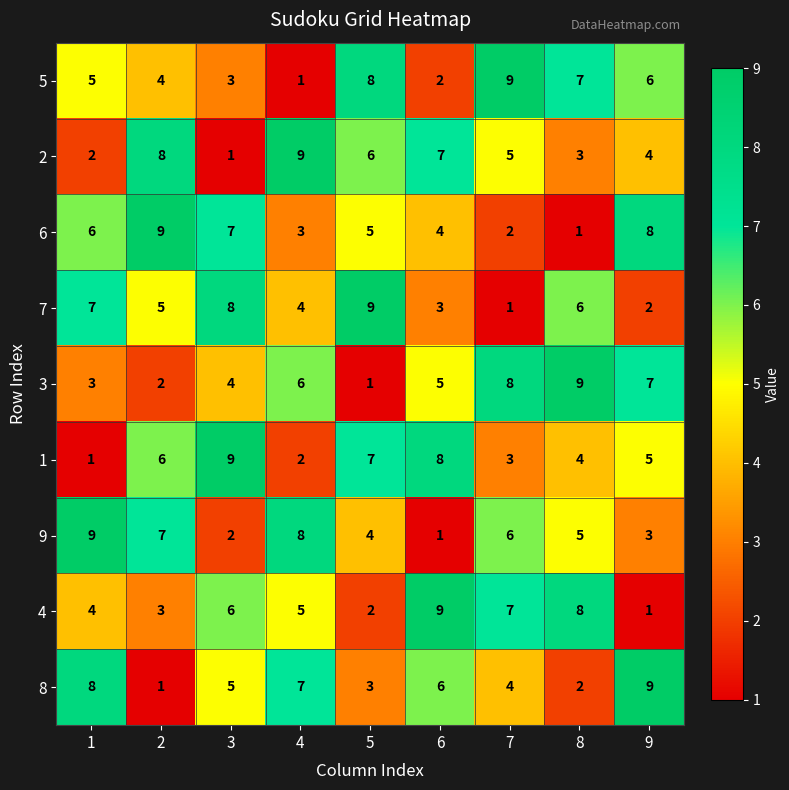

Is the value of 5 at 9 greater than the value of 3 at 1?

Yes